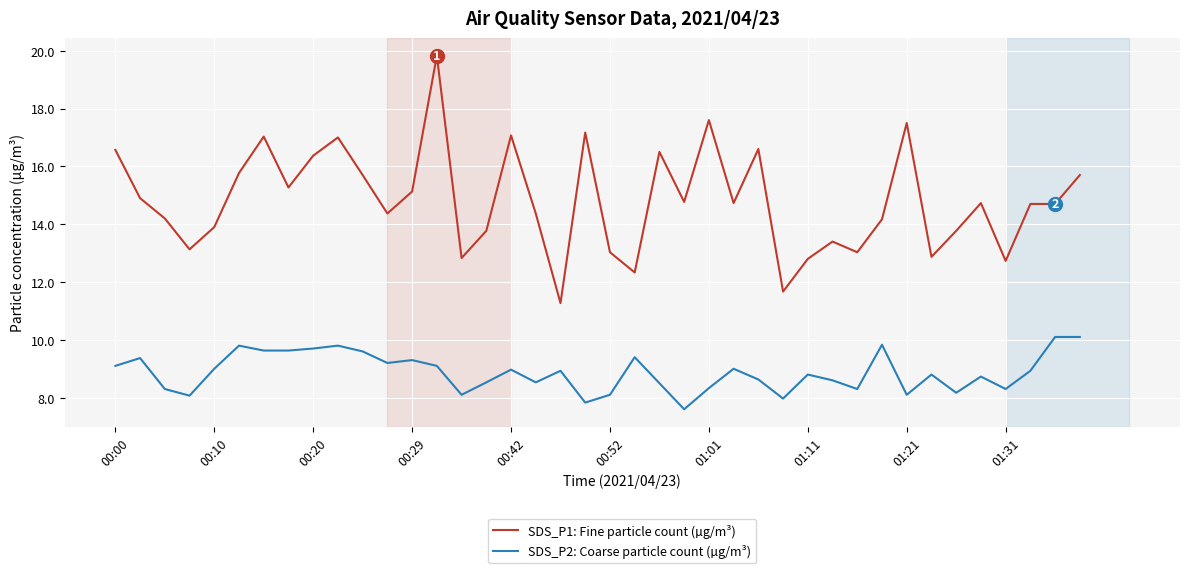

Rank the series by their maximum value, from lowest to highest.

SDS_P2: Coarse particle count (µg/m³), SDS_P1: Fine particle count (µg/m³)